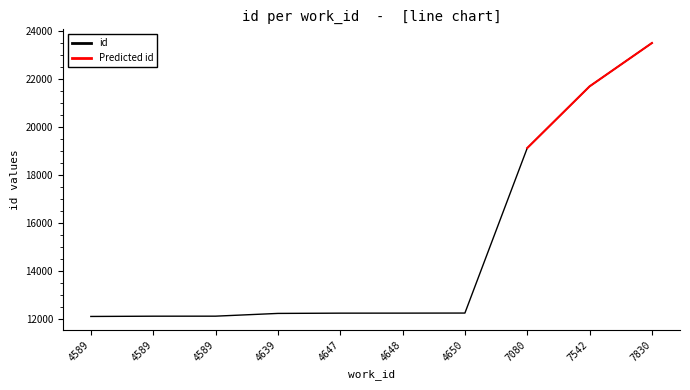

Reading left to right, transcribe all the data shown in this chart.

12089	12100	12101	12216	12227	12228	12231	19125	21701	23512